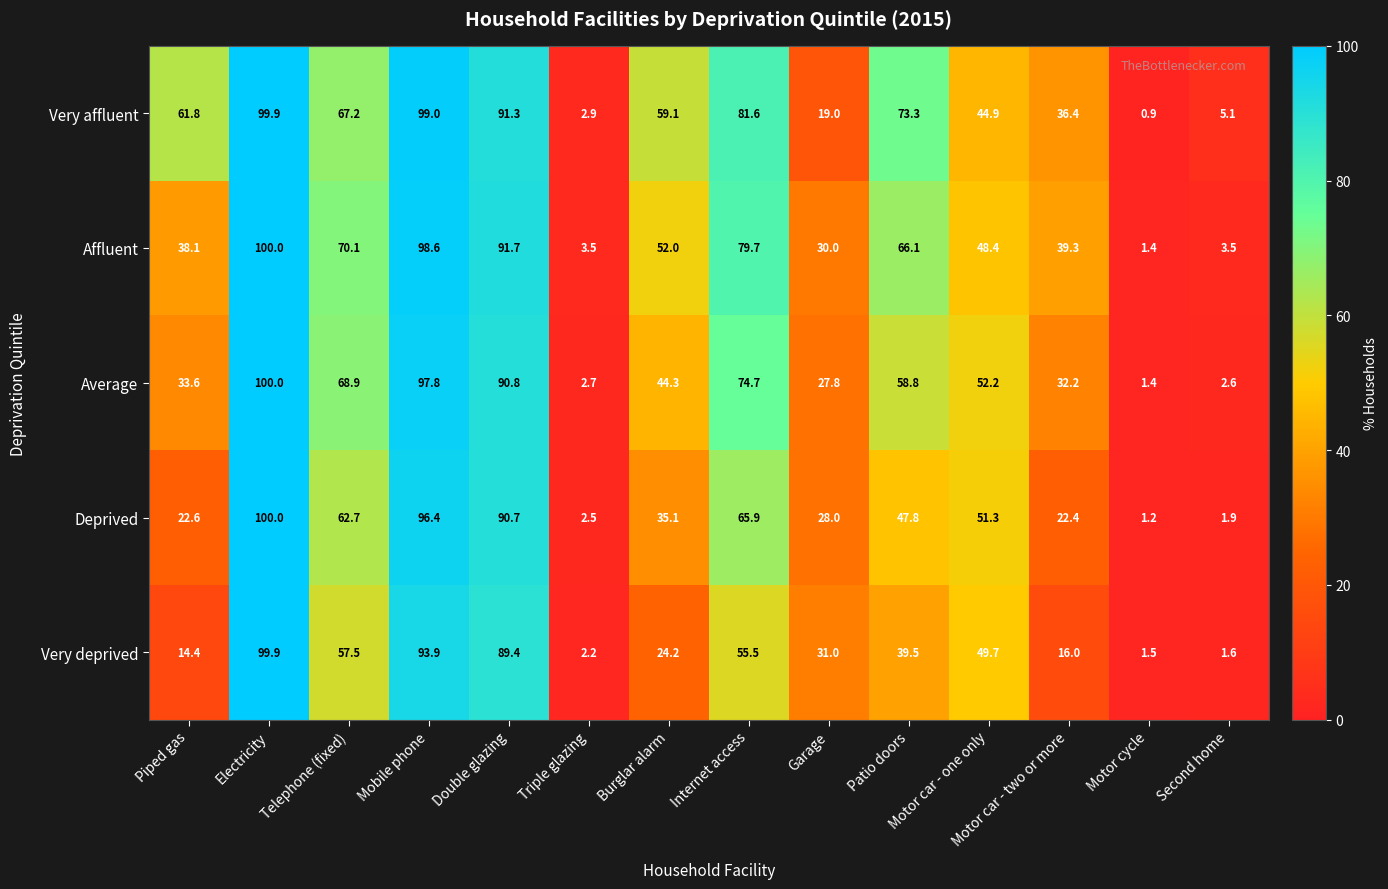

Where does the Very deprived series first go above 39?

Electricity